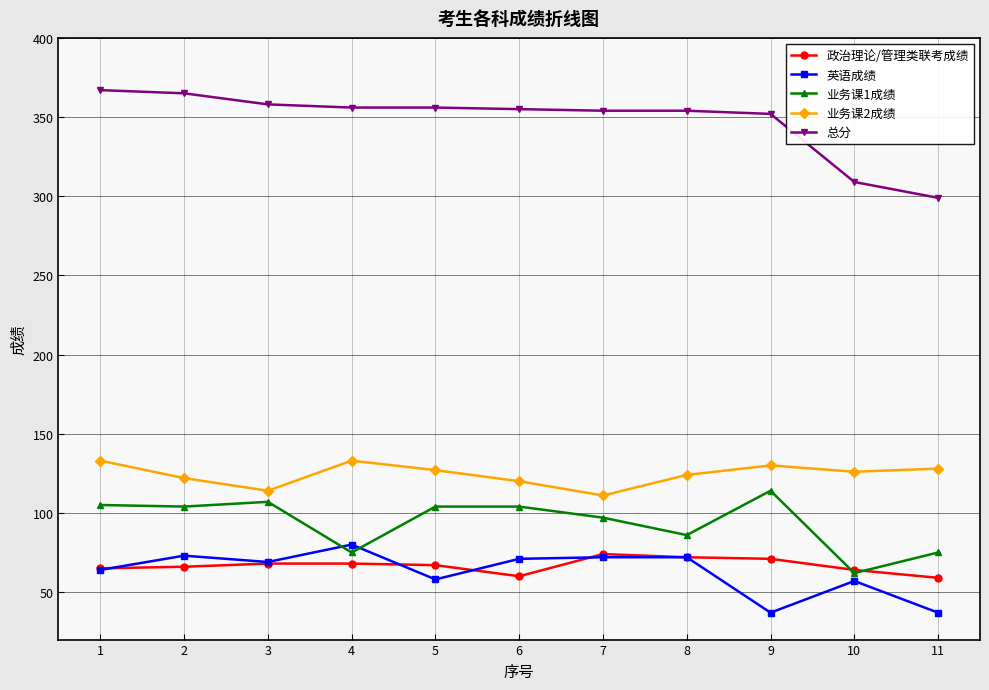

What is the value of the 总分 point at the 9th from the left?

352